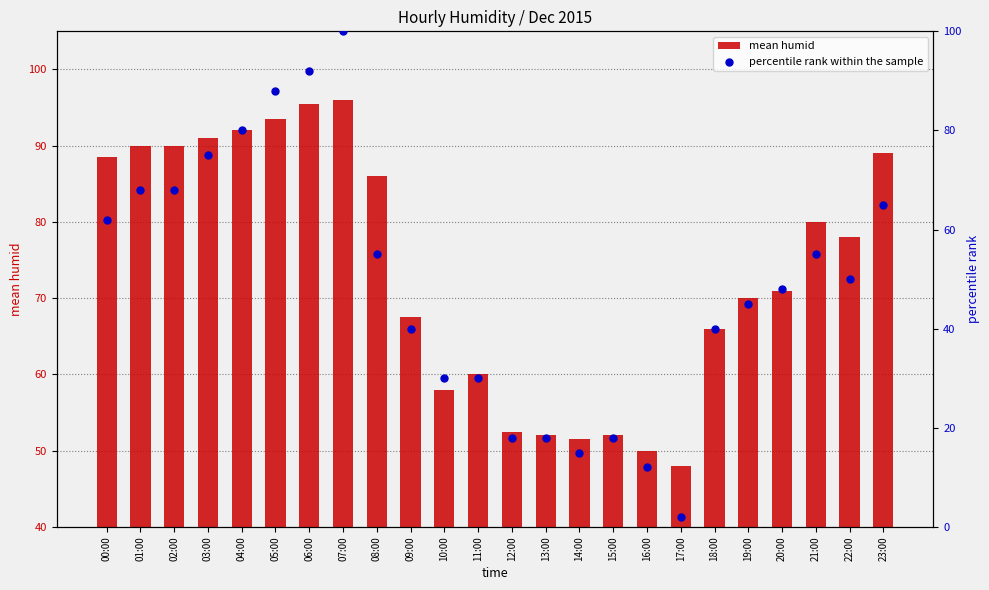

Which series has the widest spread of Y values?

percentile rank within the sample